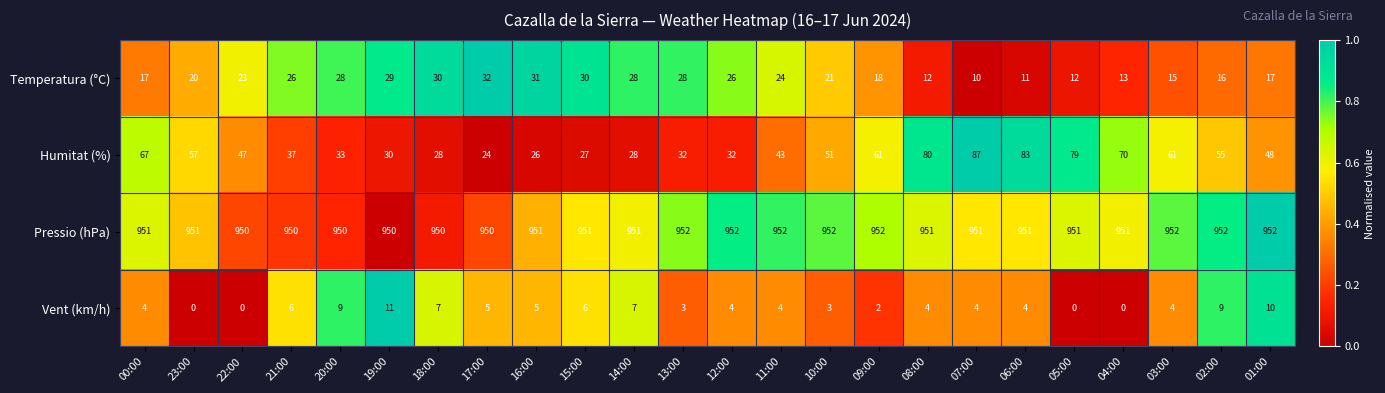

What is the difference between the maximum and minimum values in the Vent (km/h) series?

11